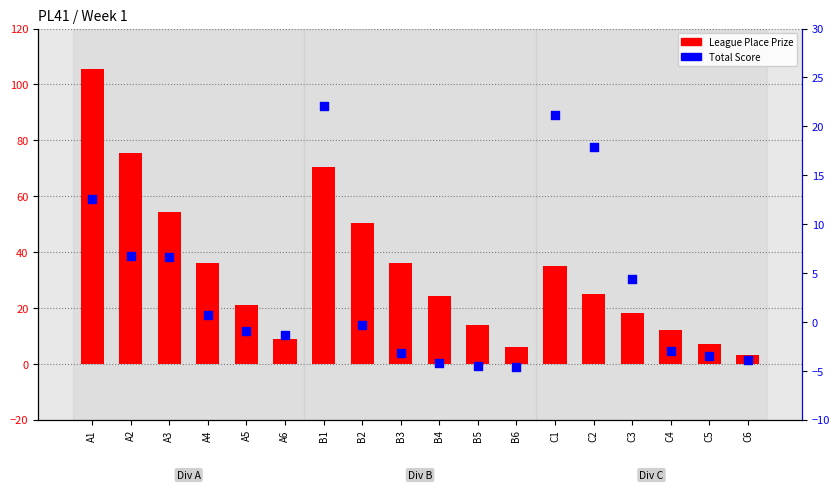

What are all the series names shown in the legend?

League Place Prize, Total Score